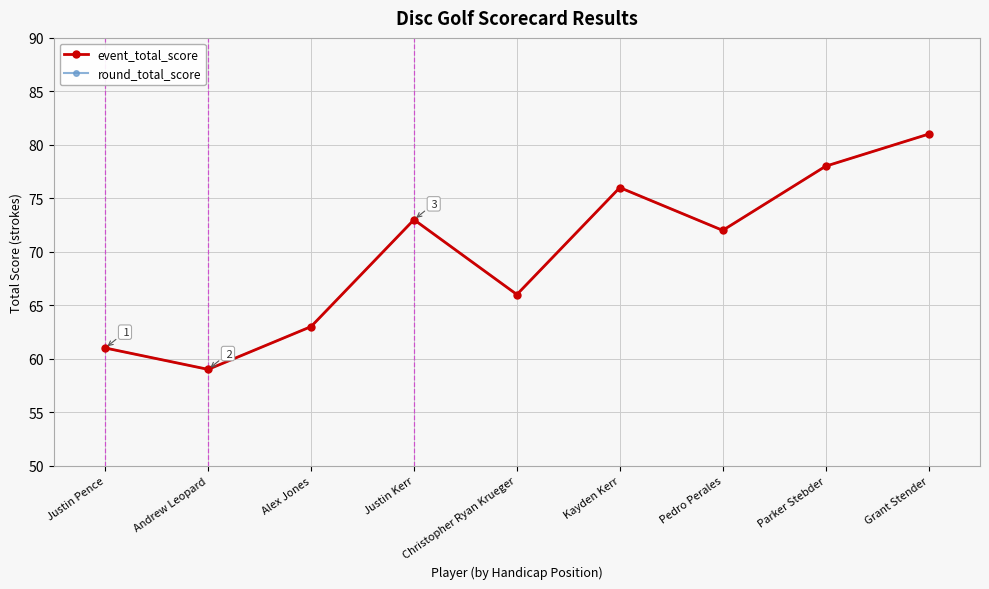

Count the number of categories in the chart.

9